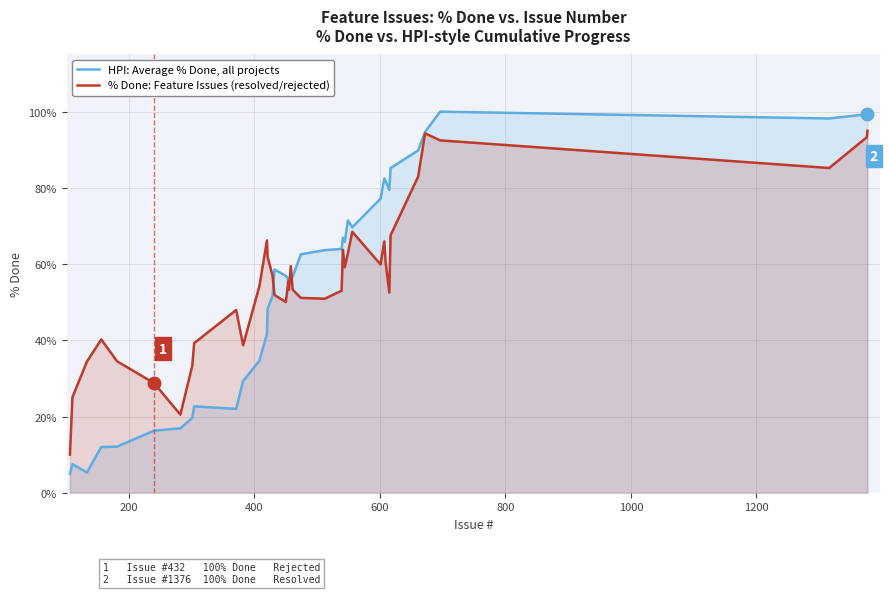

Rank the series by their maximum value, from lowest to highest.

% Done: Feature Issues (resolved/rejected), HPI: Average % Done, all projects